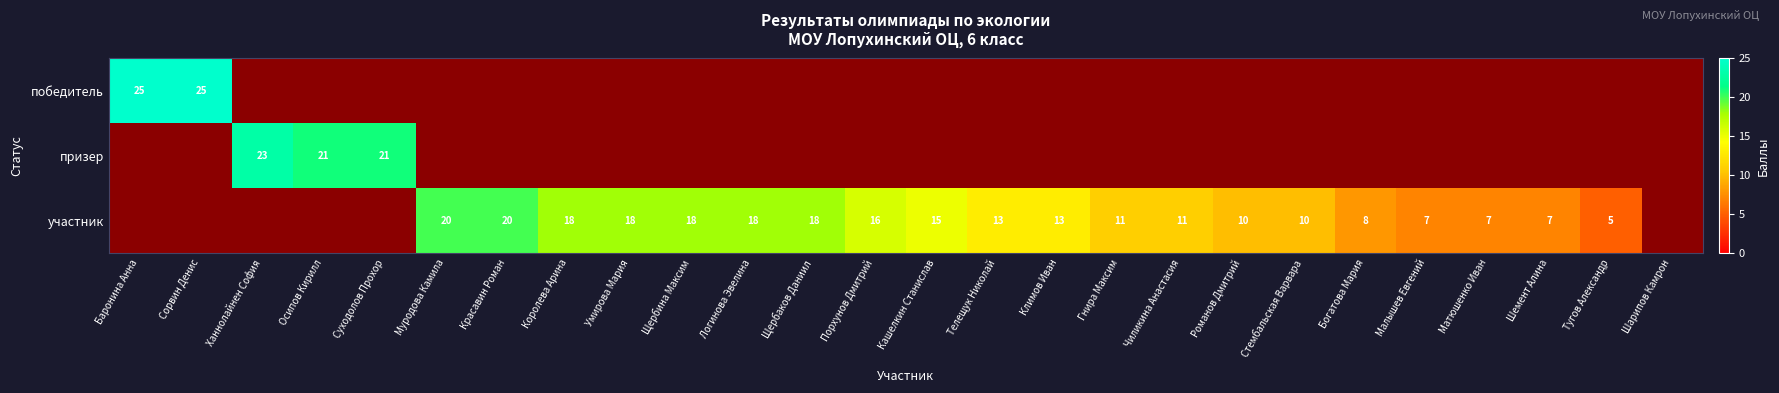

True or false: участник has a value of 20 at Красавин Роман.

True